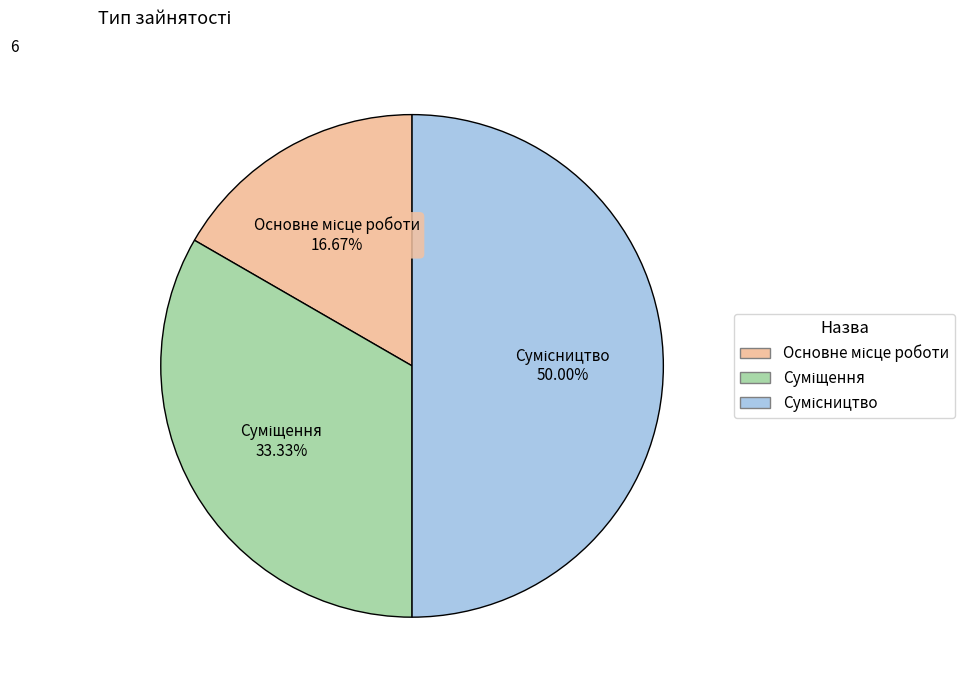

What percentage is NOT represented by Суміщення?

66.7%